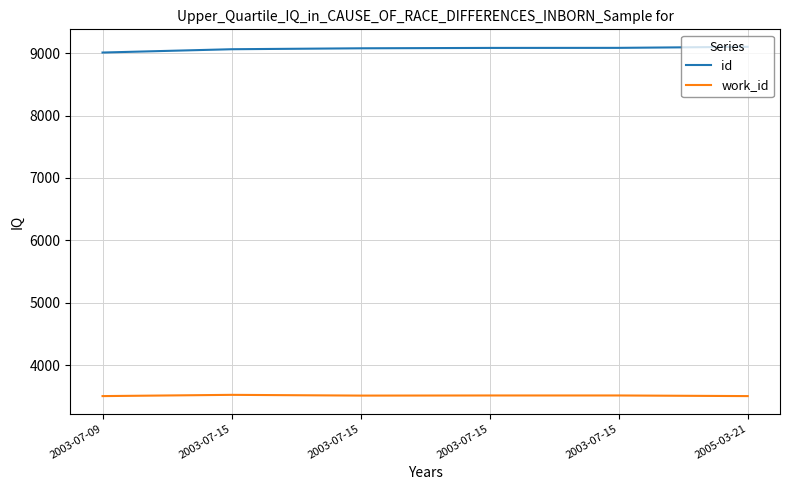

True or false: id and work_id cross at least once.

False